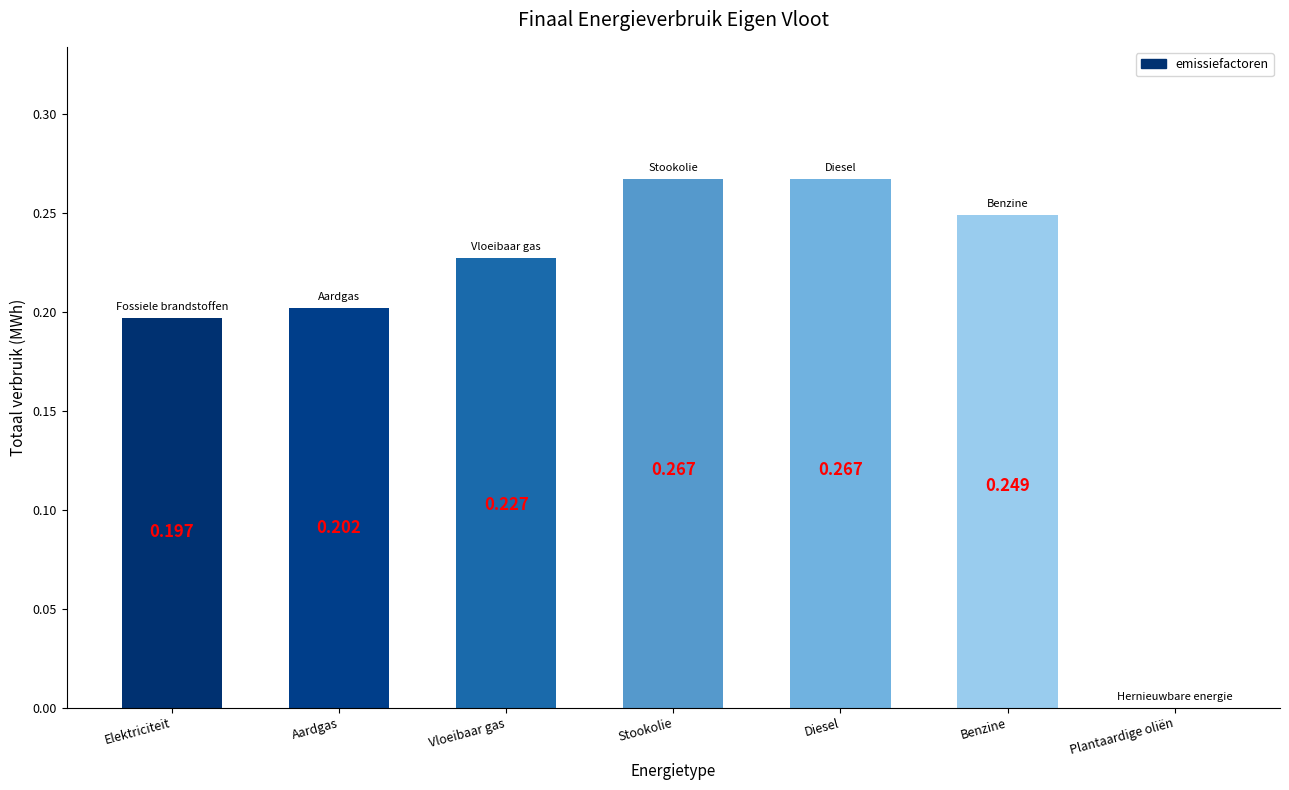

Where is the data nearest to the value 0?

Plantaardige oliën